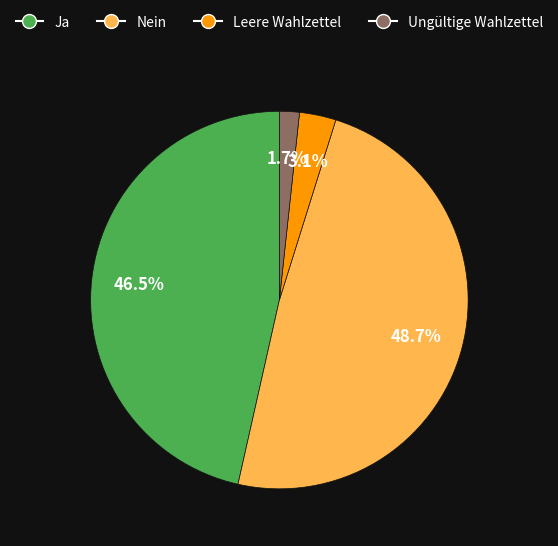

Is there a majority slice in this chart?

No